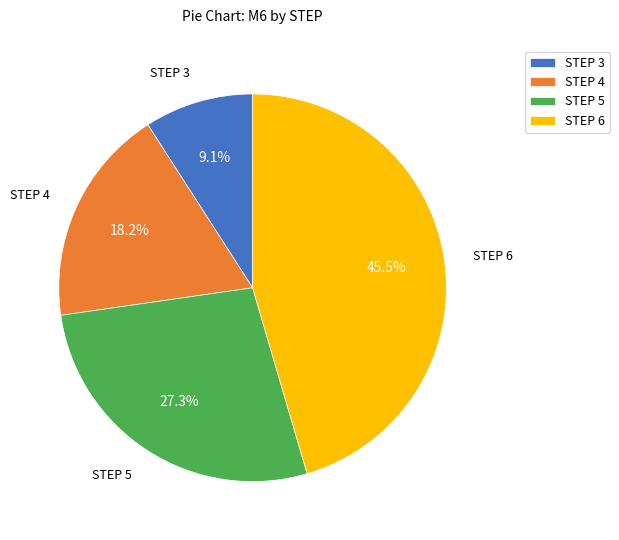

How many slices are in this pie chart?

4